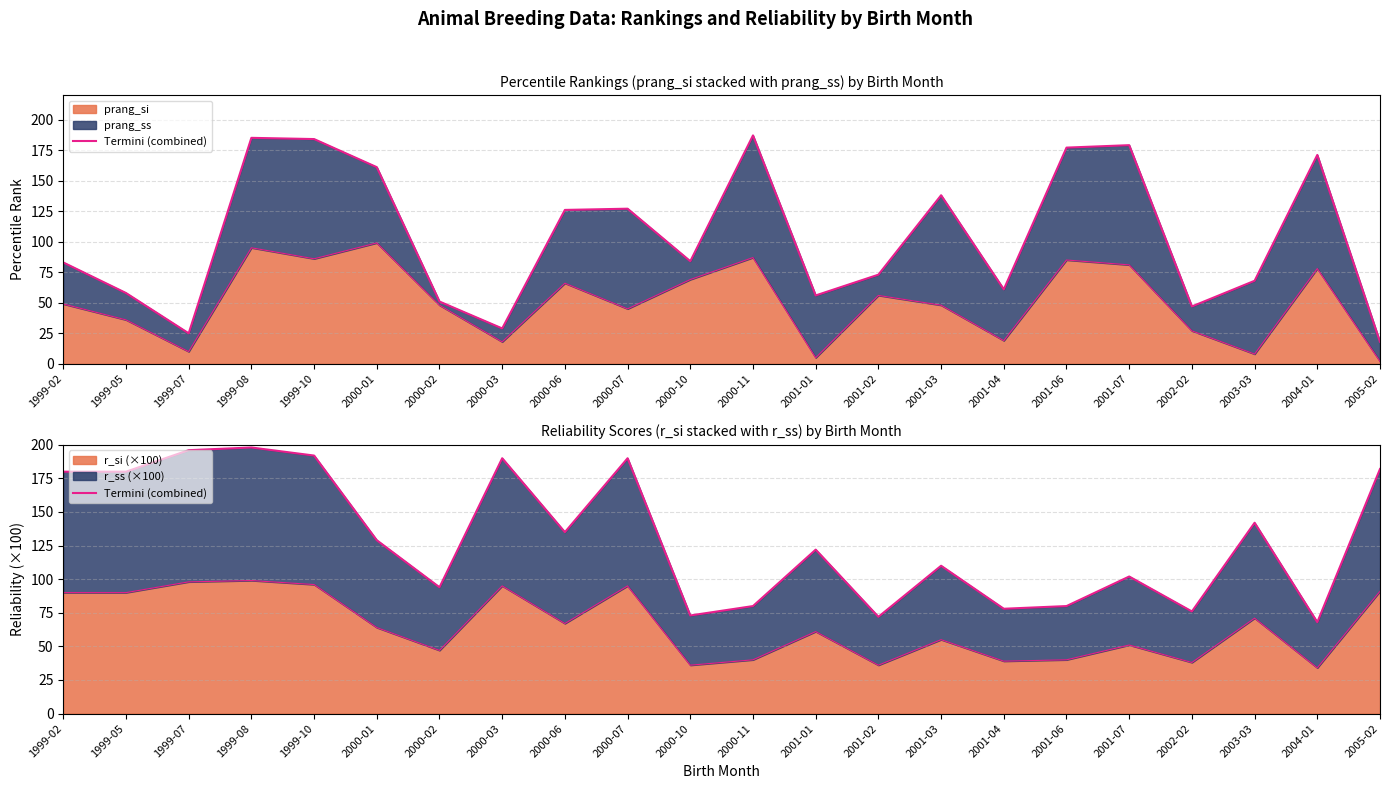

What is the value of the 16th point from the left?

78.0